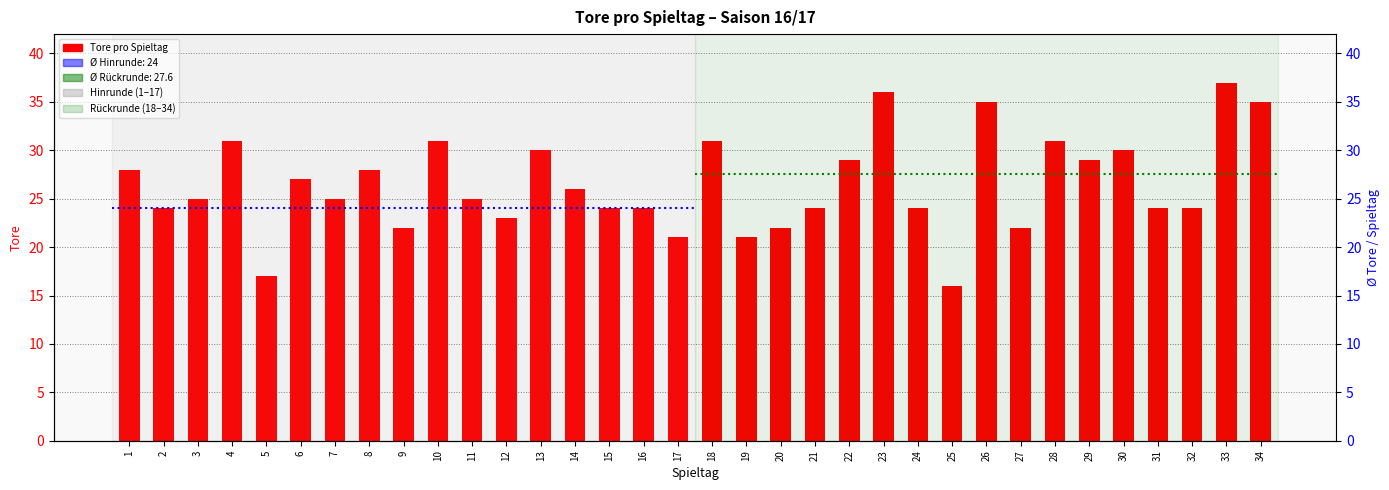

List the labels in order of value, largest first.

33, 23, 26, 34, 4, 10, 18, 28, 13, 30, 22, 29, 1, 8, 6, 14, 3, 7, 11, 2, 15, 16, 21, 24, 31, 32, 12, 9, 20, 27, 17, 19, 5, 25